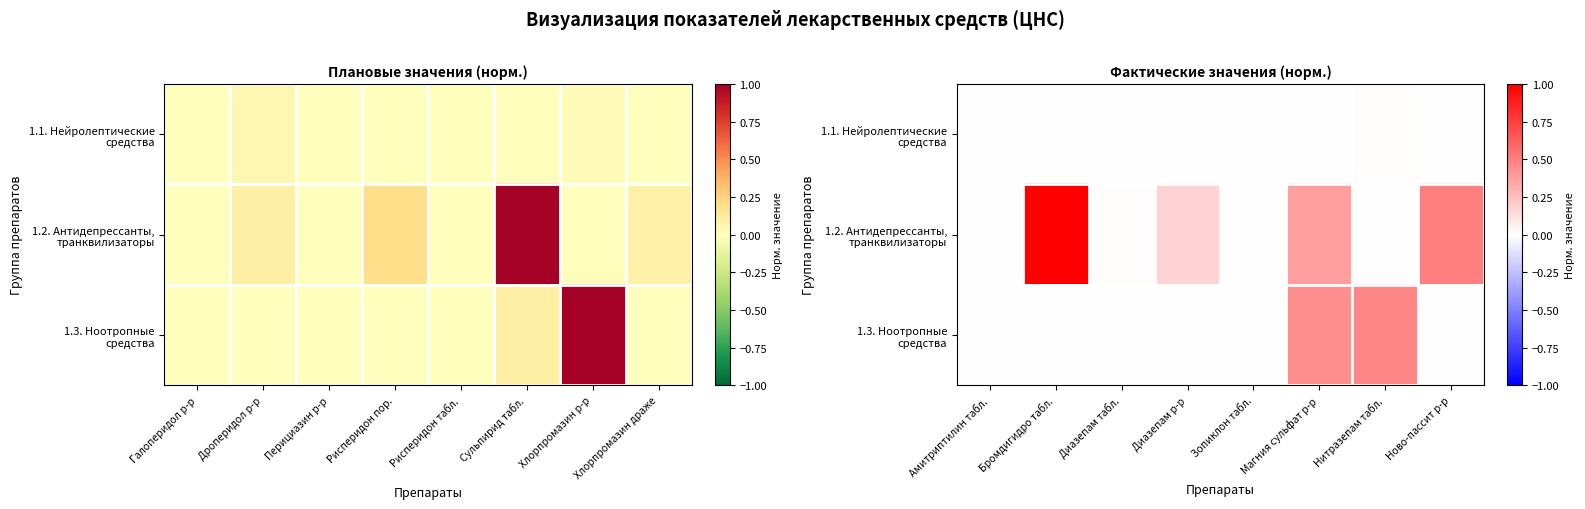

At how many categories does at least one series exceed 0?

6